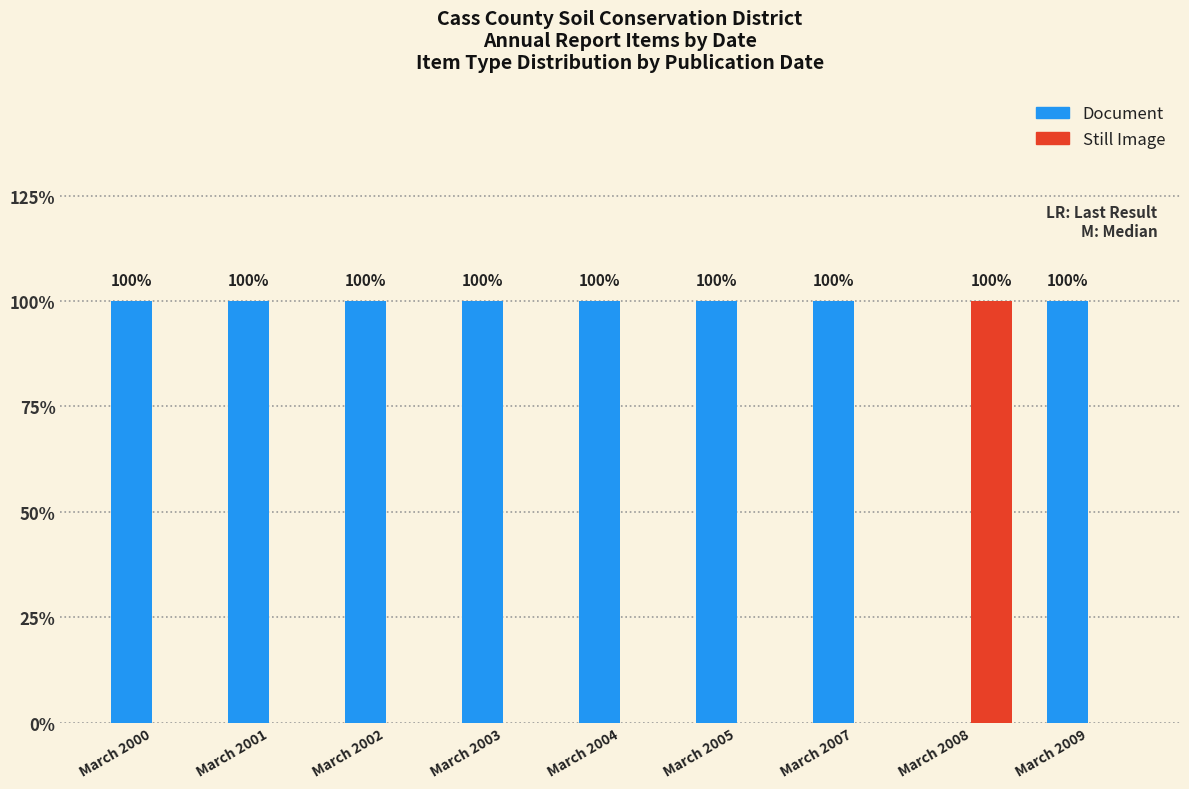

At how many categories does at least one series exceed 0?

9